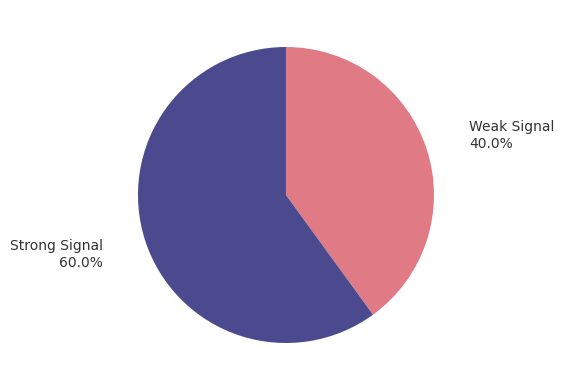

Does any single category account for the majority?

Yes